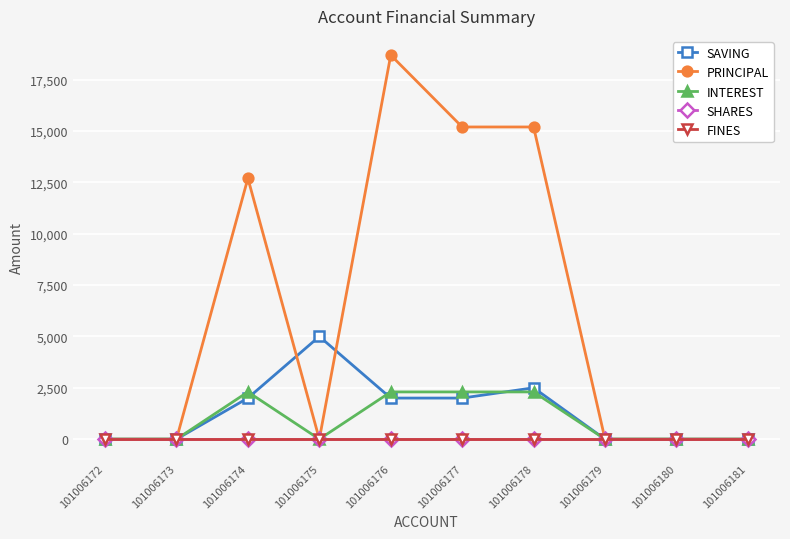

Reading right to left, extract all data points from this chart.

SAVING: 0	0	0	2500	2000	2000	5000	2000	0	0
PRINCIPAL: 0	0	0	15200	15200	18700	0	12700	0	0
INTEREST: 0	0	0	2300	2300	2300	0	2300	0	0
SHARES: 0	0	0	0	0	0	0	0	0	0
FINES: 0	0	0	0	0	0	0	0	0	0